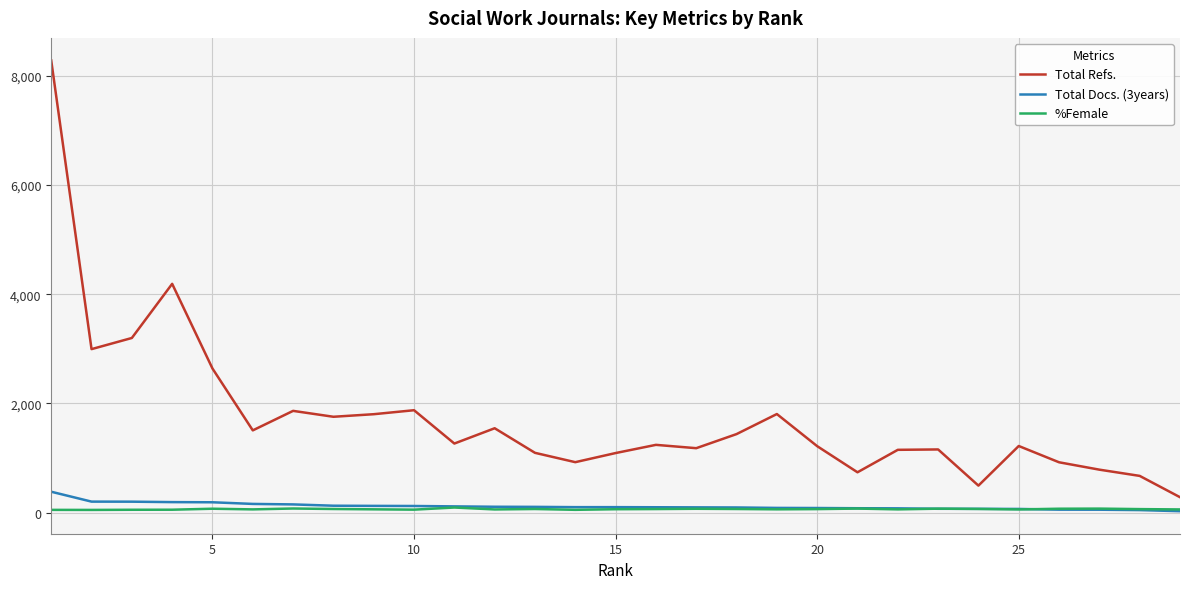

Which series has the largest total across all categories?

Total Refs.